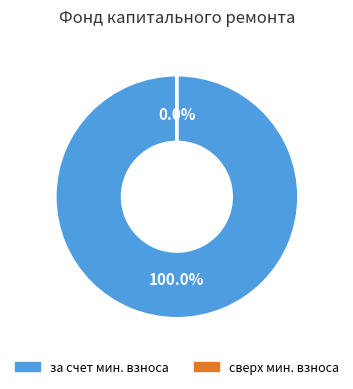

What percentage is the за счет минимального взноса slice, to the nearest percent?

100%